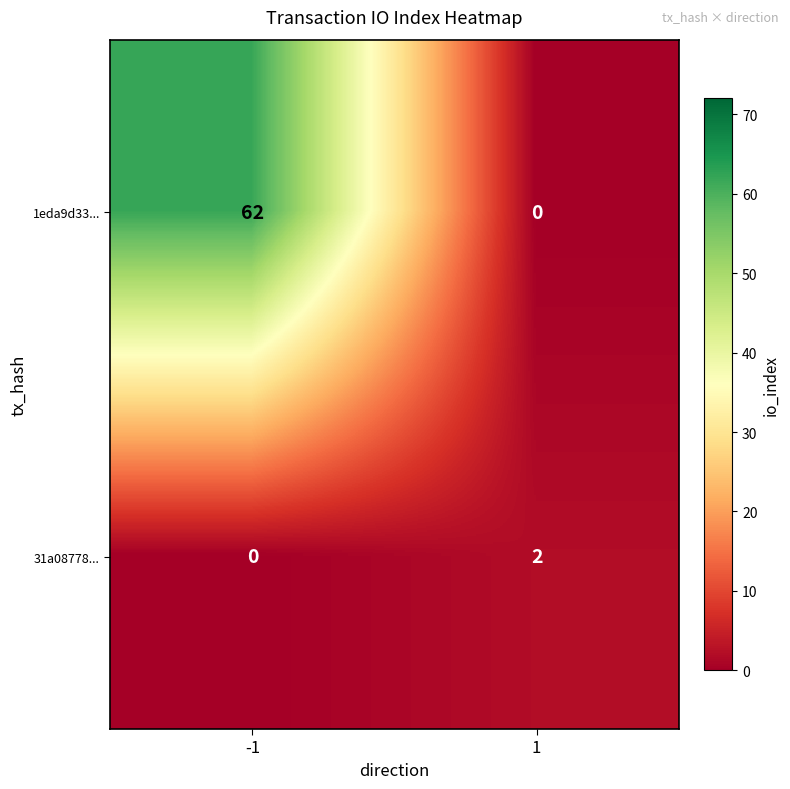

Rank the series by their maximum value, from highest to lowest.

1eda9d33..., 31a08778...